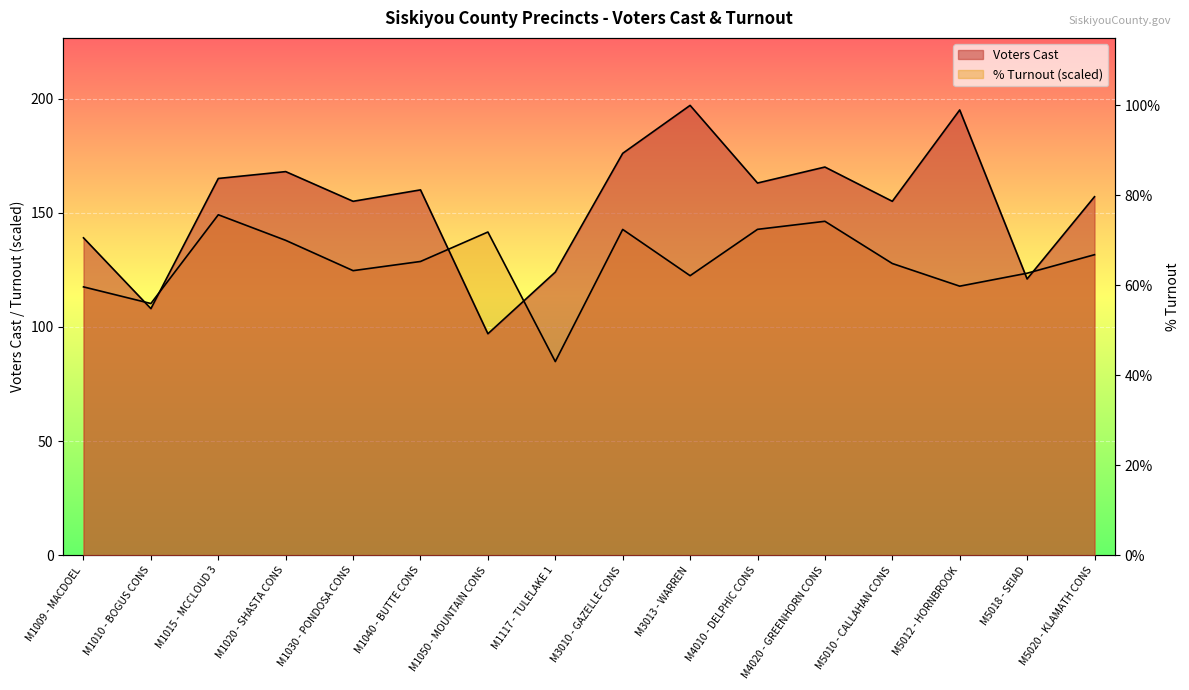

Which series has the widest spread of values?

Voters Cast